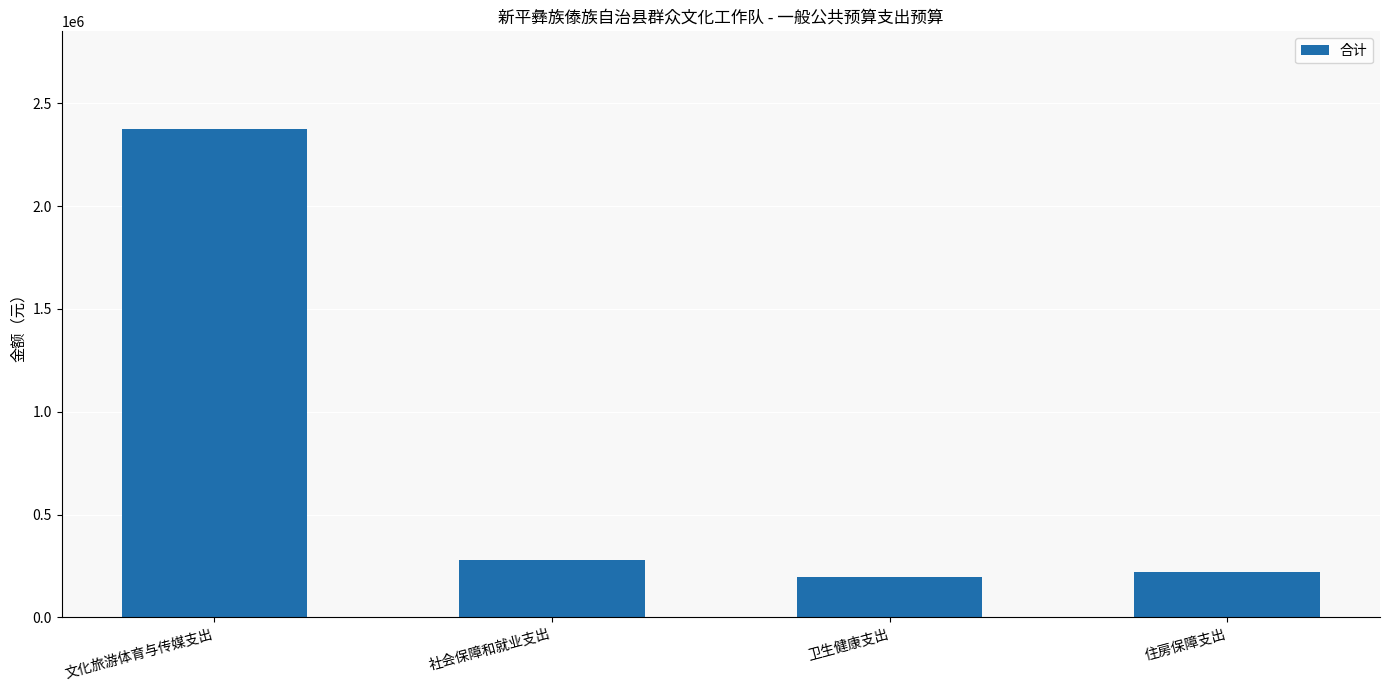

Rank the categories by value from lowest to highest.

卫生健康支出, 住房保障支出, 社会保障和就业支出, 文化旅游体育与传媒支出